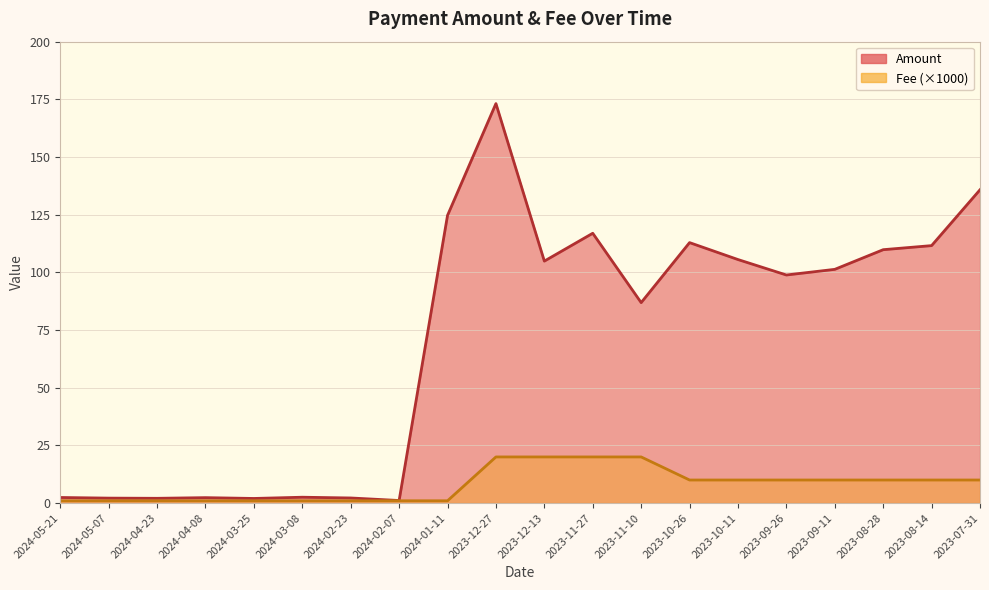

Rank the series by their average value, from lowest to highest.

Fee, Amount